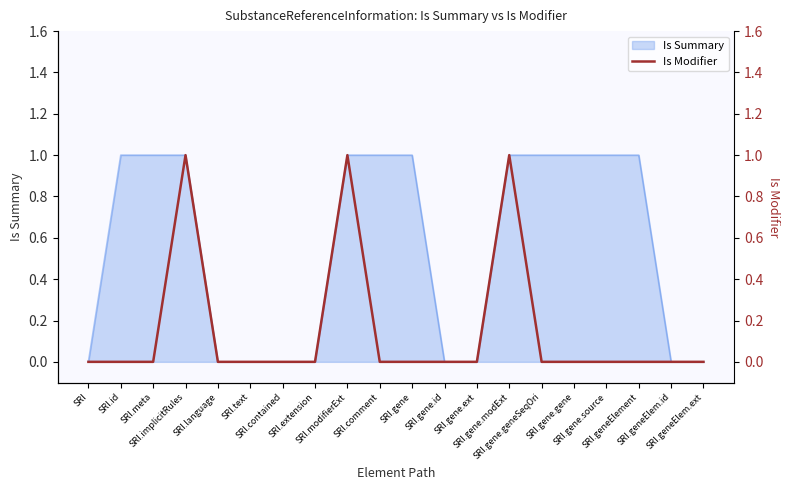

Where is the data nearest to the value 0?

SRI